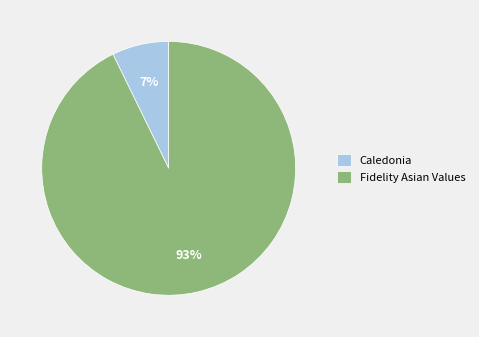

What percentage is the Caledonia slice, to the nearest percent?

7%